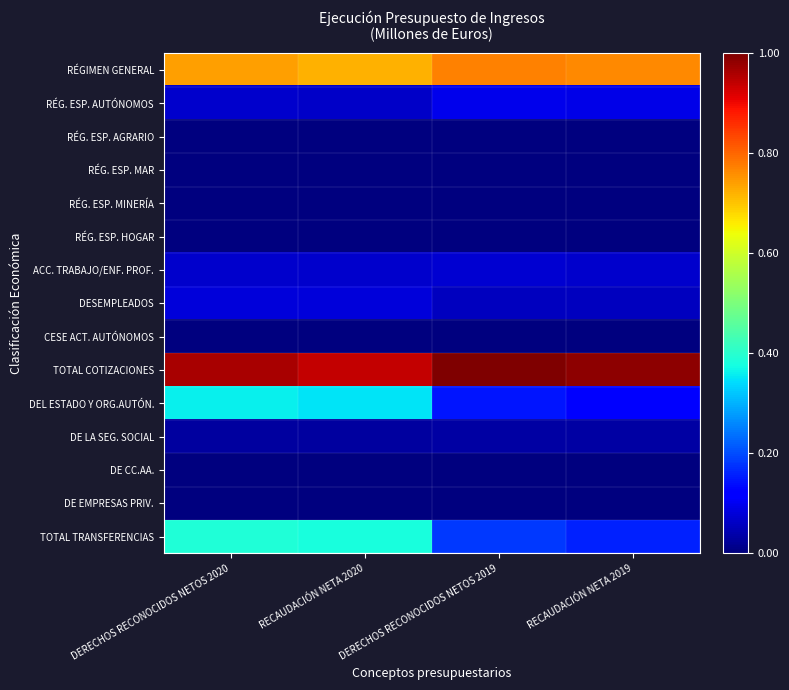

At which category does the chart reach its minimum across all series?

RECAUDACIÓN NETA 2020